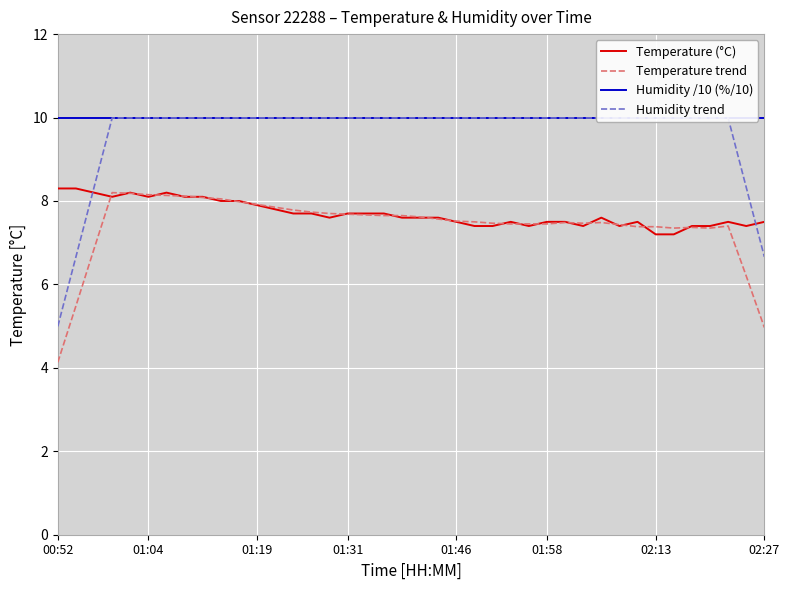

What position from the right is 9?

31